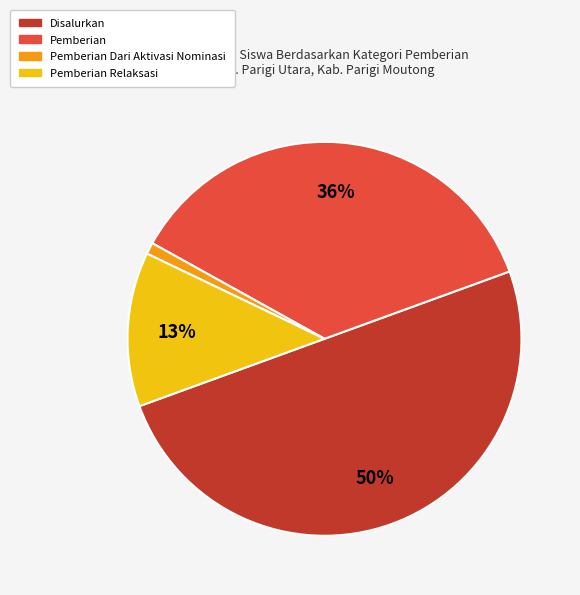

What percentage is the Pemberian Dari Aktivasi Nominasi slice, to the nearest percent?

1%